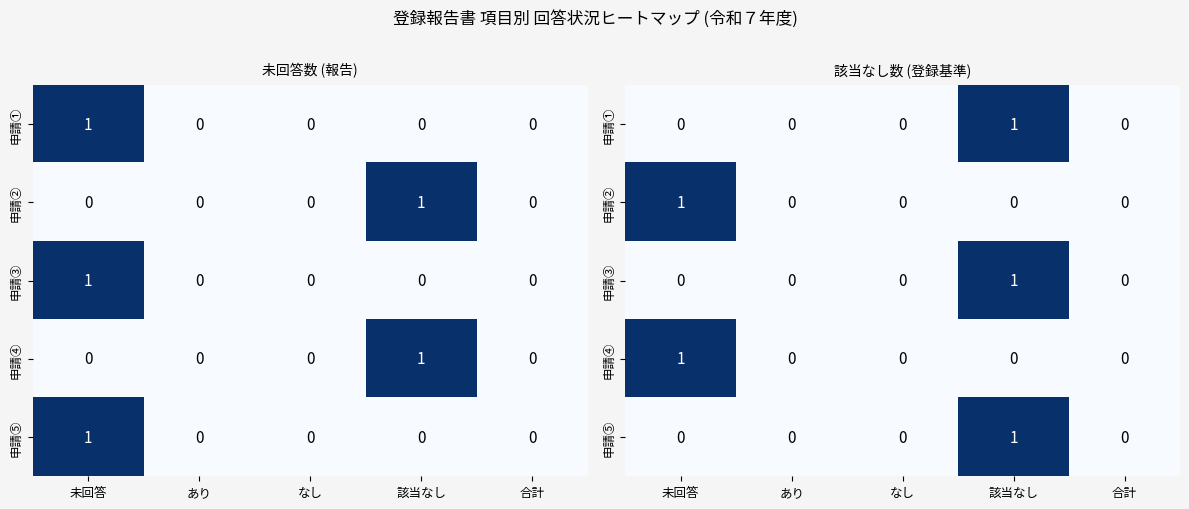

Which has a higher value, あり or 該当なし?

該当なし